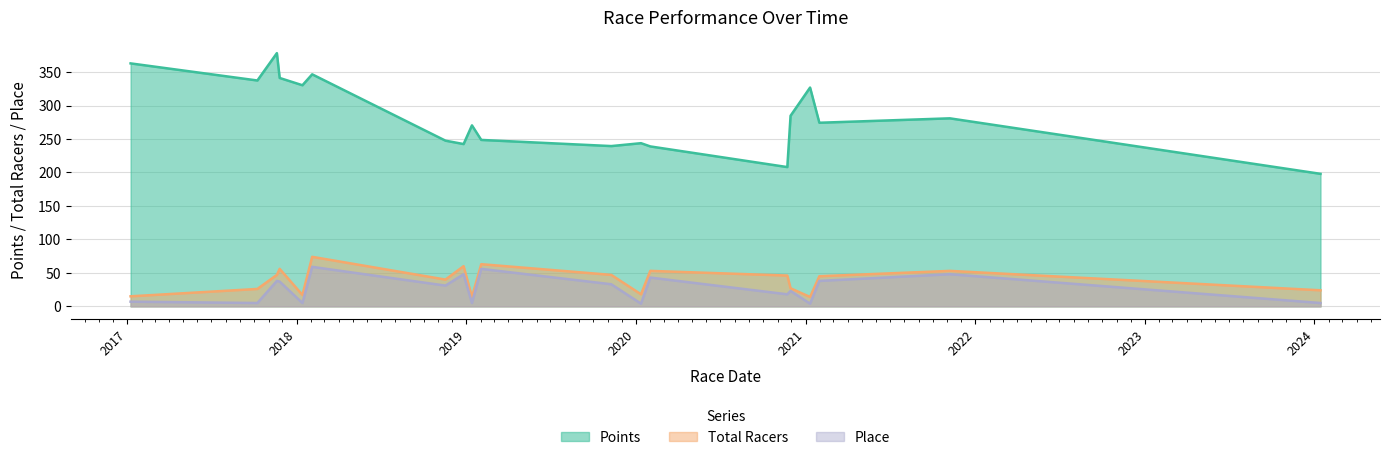

True or false: Total Racers and Place cross at least once.

False